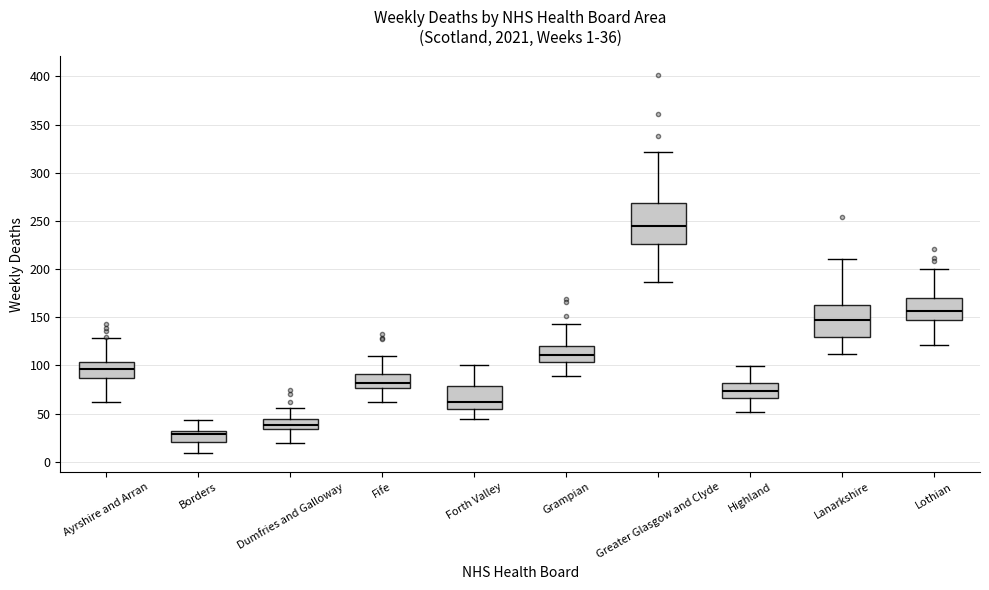

Which box has the lowest median line?

Borders